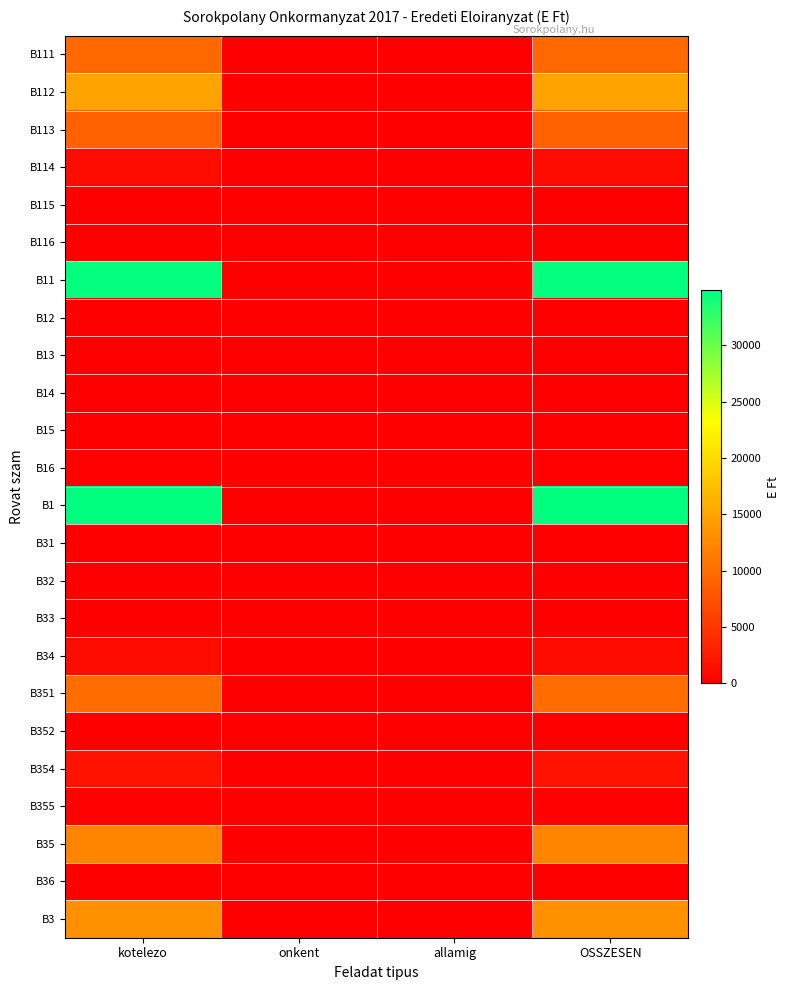

At how many categories does at least one series exceed 18549?

2